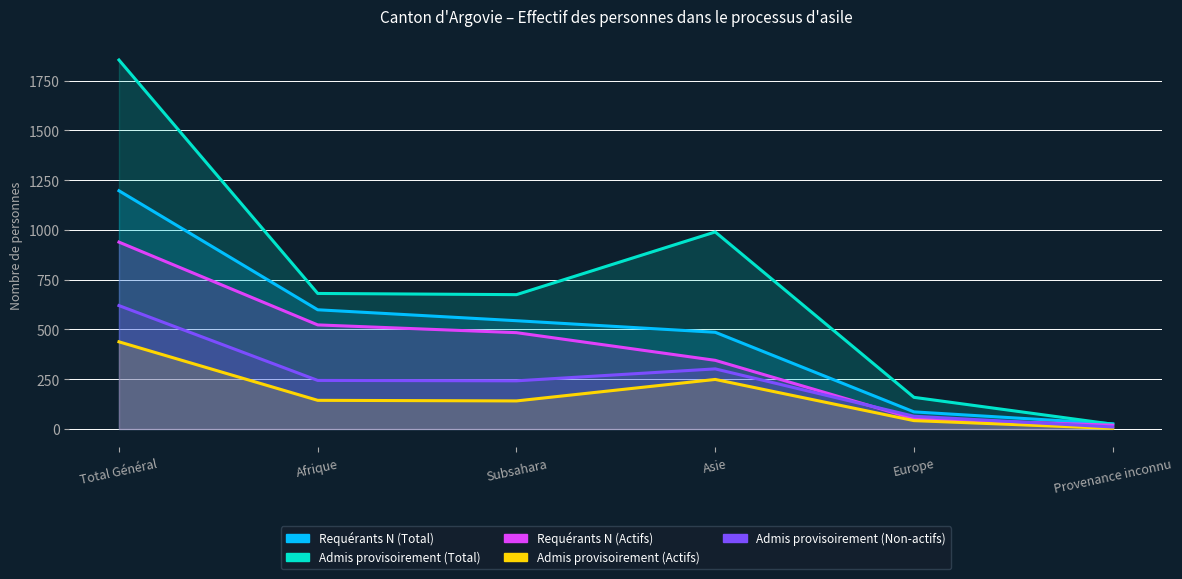

True or false: Requérants N (Total) and Admis provisoirement (Non-actifs) intersect in this chart.

False